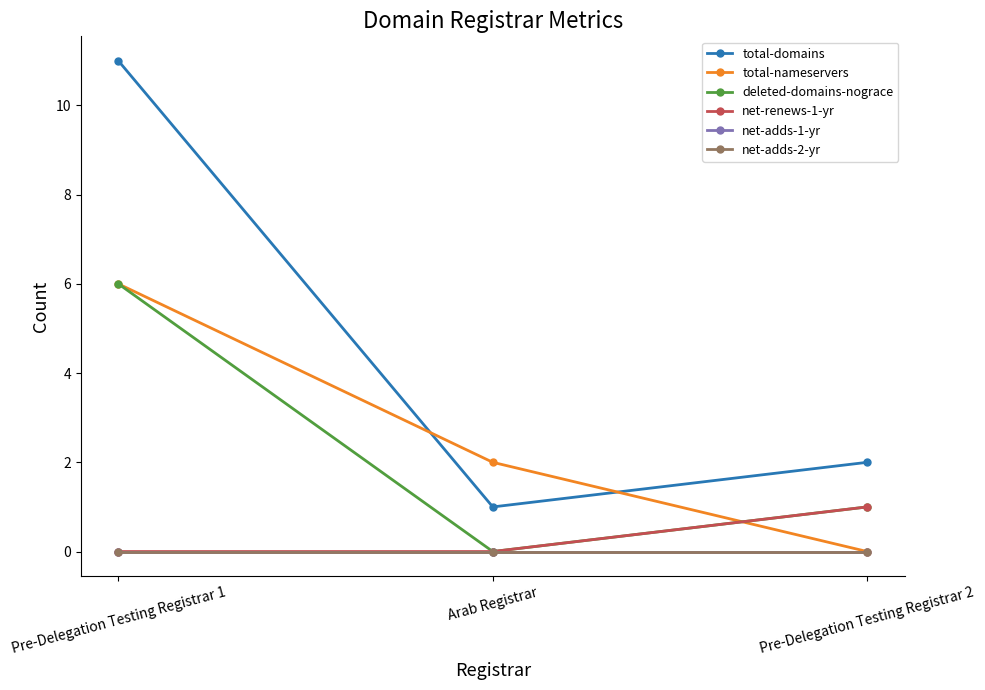

Does the chart have visible grid lines?

No